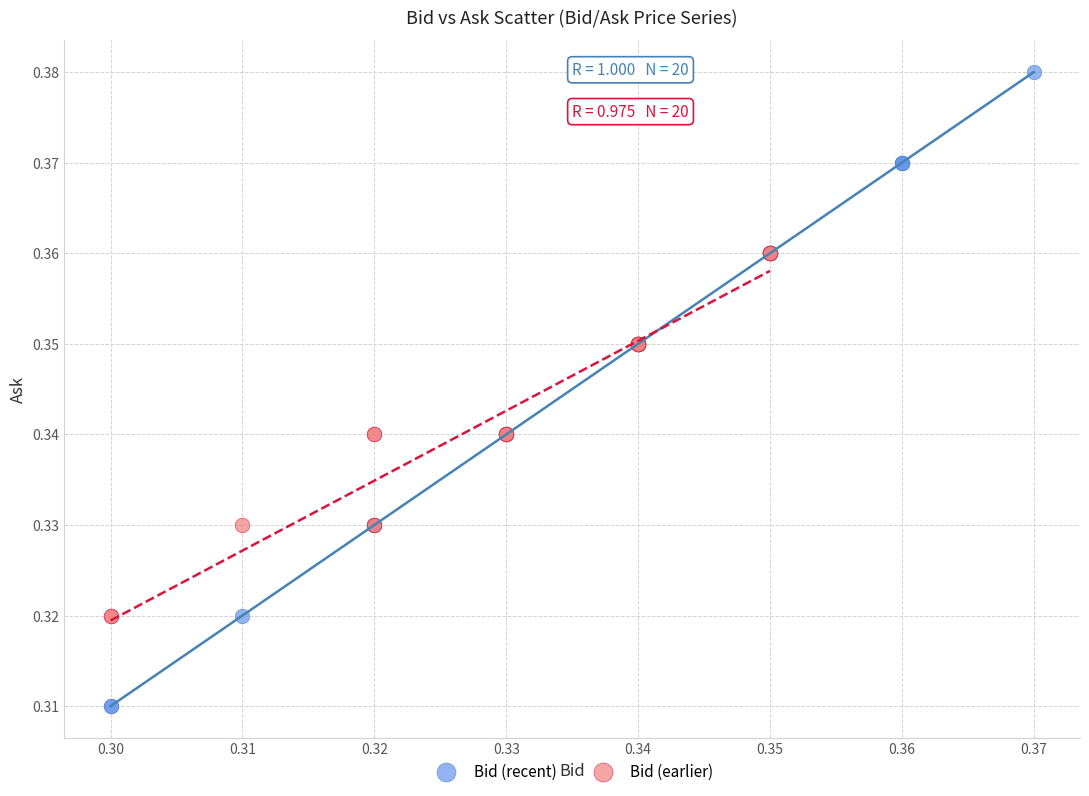

Which series has the largest Y range (max minus min)?

Bid (recent)